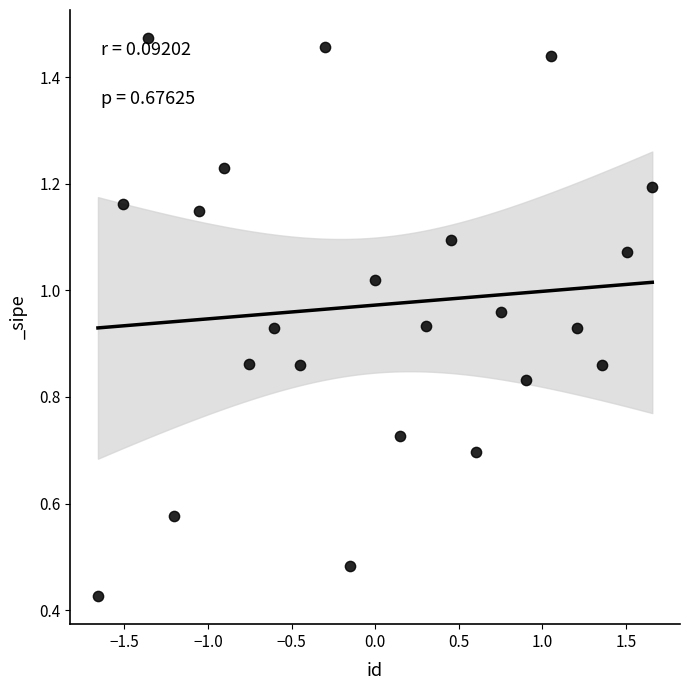

What is the range of X values (max minus min)?

3.3